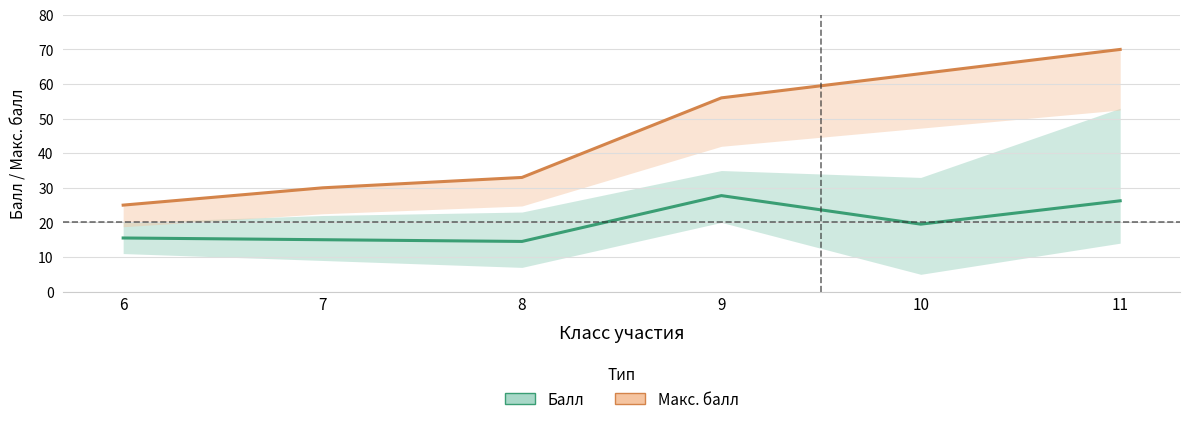

What are all the series names shown in the legend?

Балл, Макс. балл